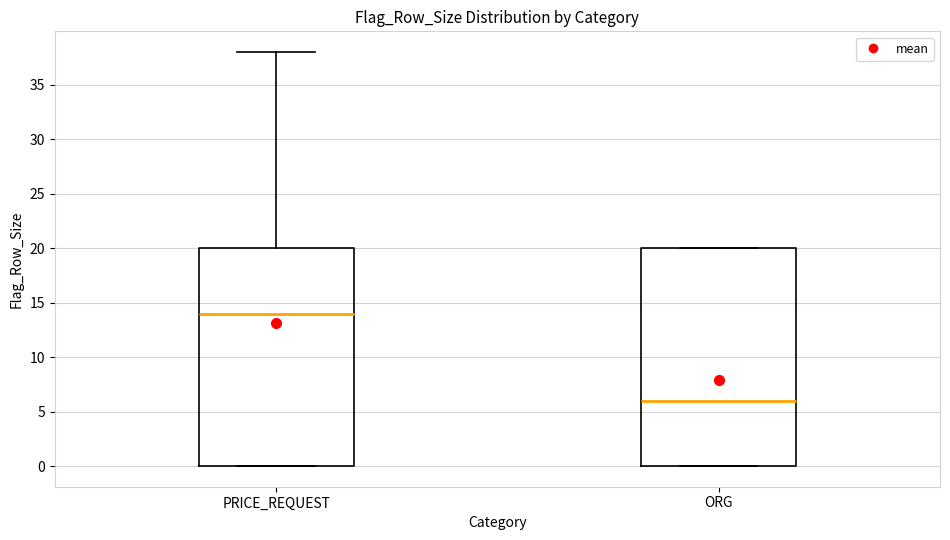

Where is the lower edge of the box for ORG on the y-axis? The values are not printed on the chart, so give them approximately, as read against the axis.

0